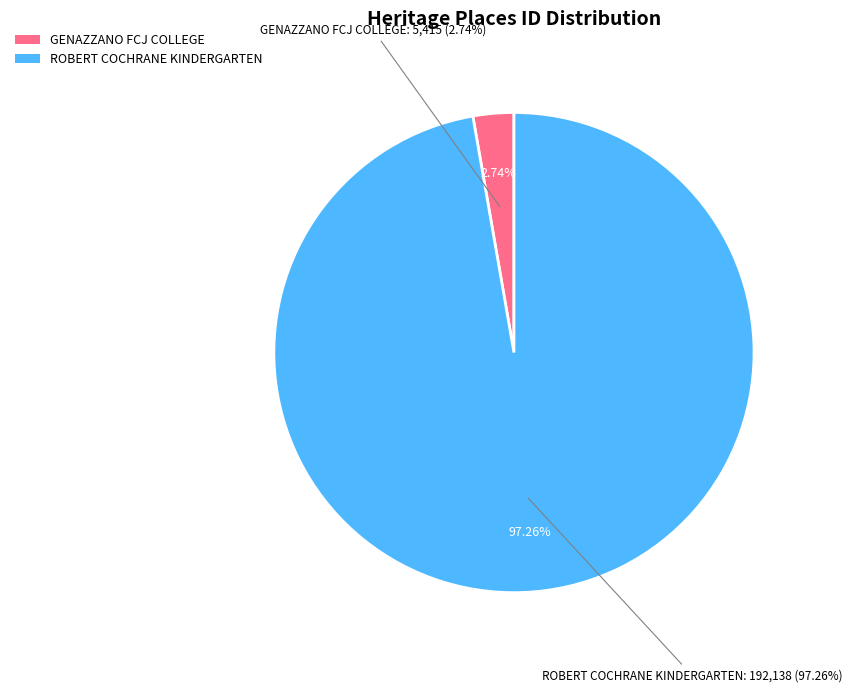

Which slice is the largest?

ROBERT COCHRANE KINDERGARTEN